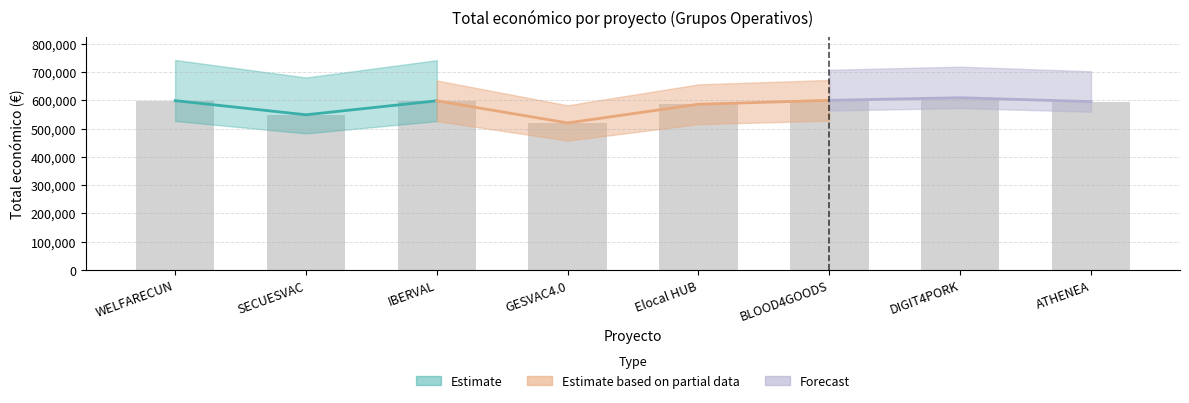

How many distinct data groups are displayed?

3